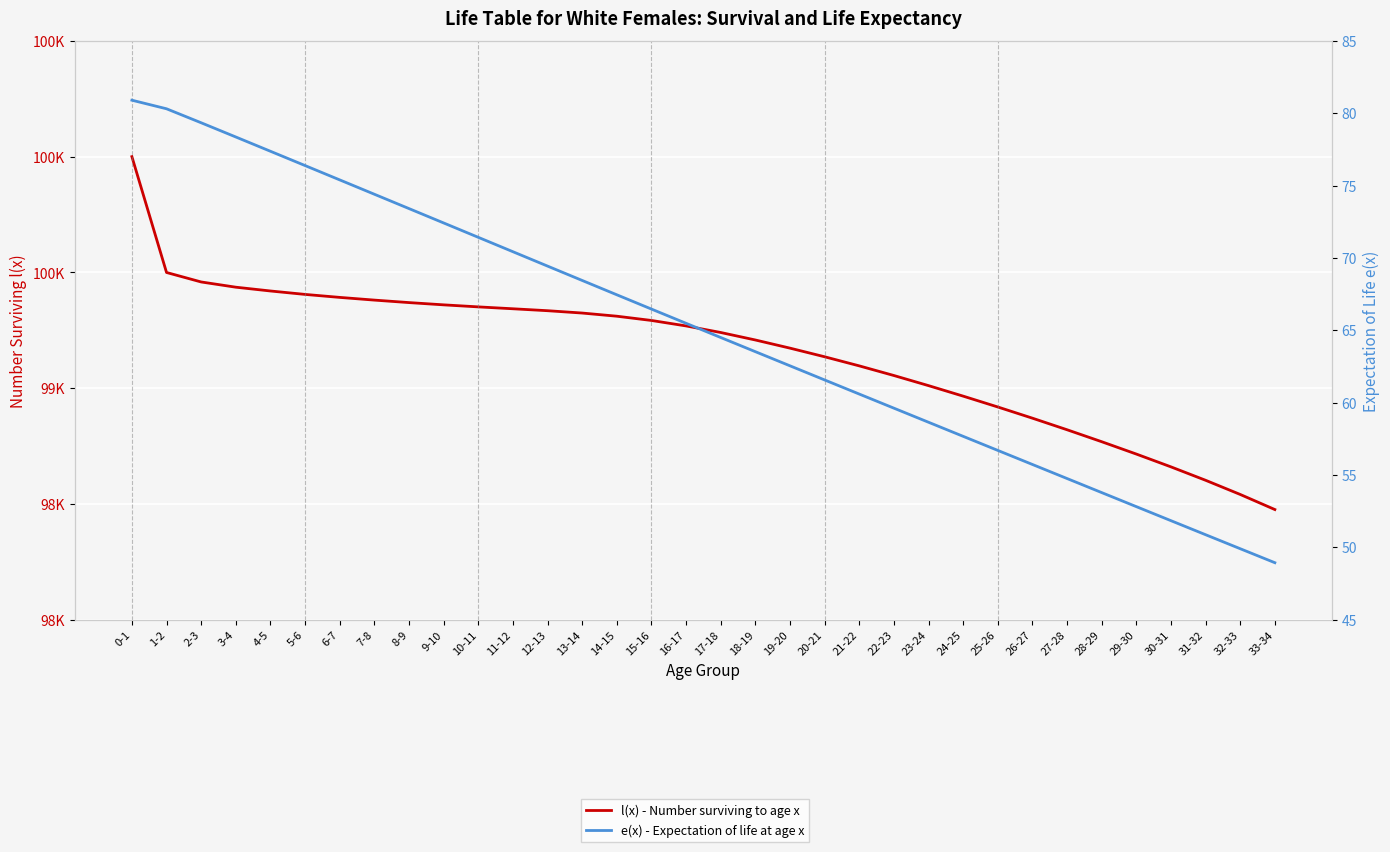

True or false: l(x) - Number surviving to age x and e(x) - Expectation of life at age x cross at least once.

False